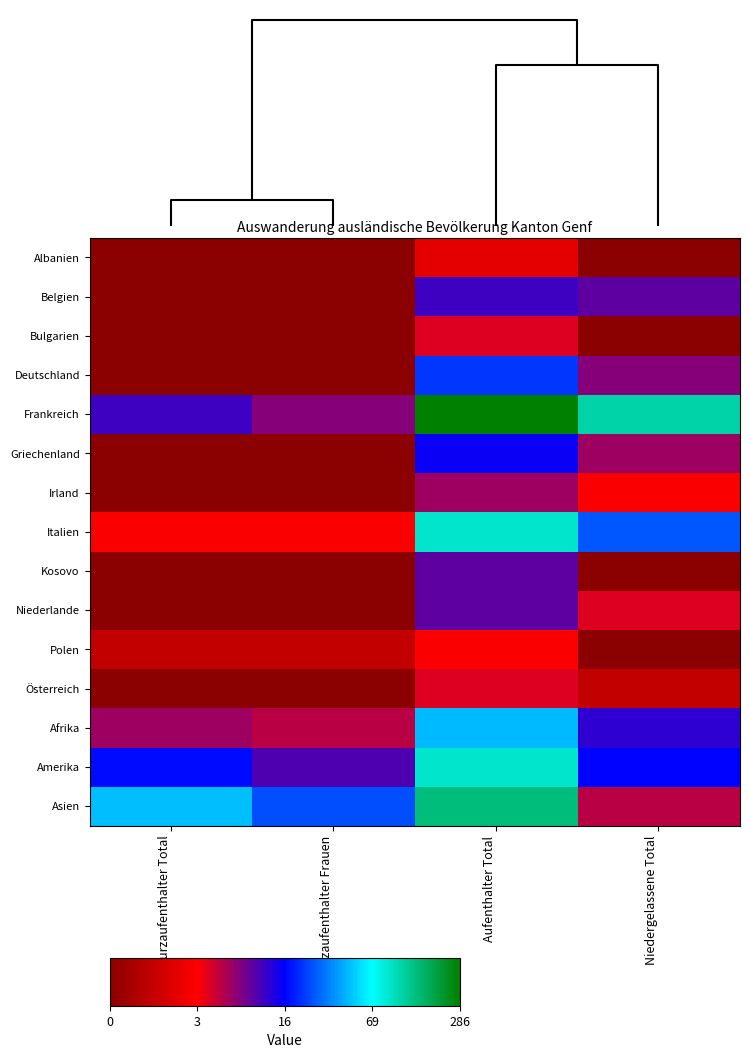

What is the difference between the highest and lowest values at Kurzaufenthalter Frauen?

4.7